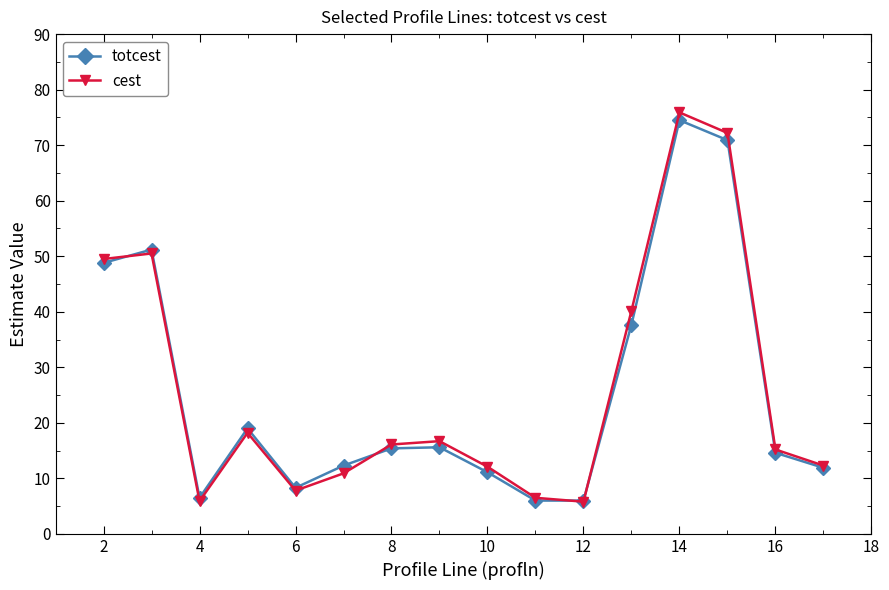

Which series has the widest spread of values?

cest